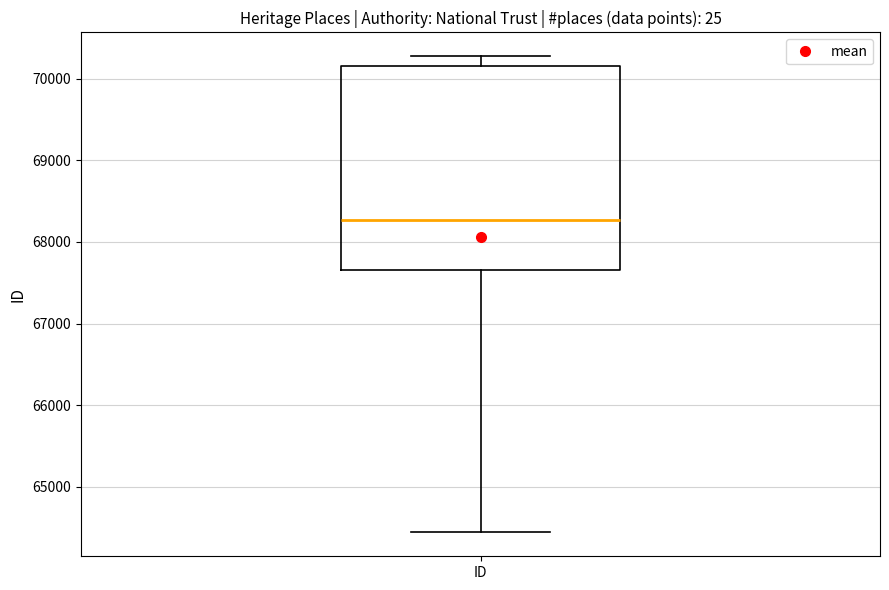

Read this box plot against the y-axis: the position of the median line, the range covered by the box, and the ends of both whiskers. The values are not printed on the chart, so give them approximately, as read against the axis.

median 68300, box 67700 to 70200, whiskers 64400 to 70300